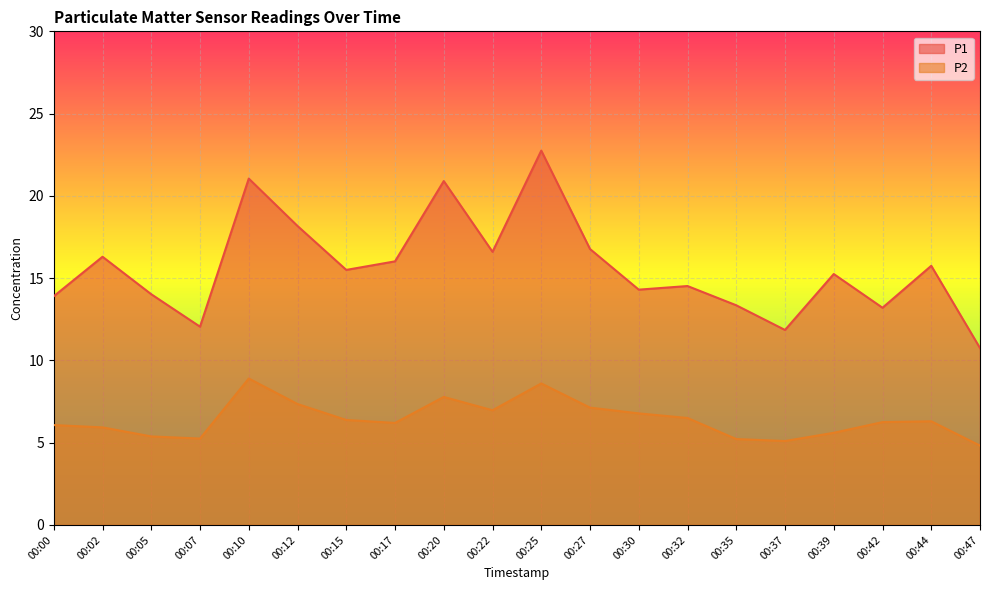

Is it true that P2 equals 9.4 at 00:07?

False